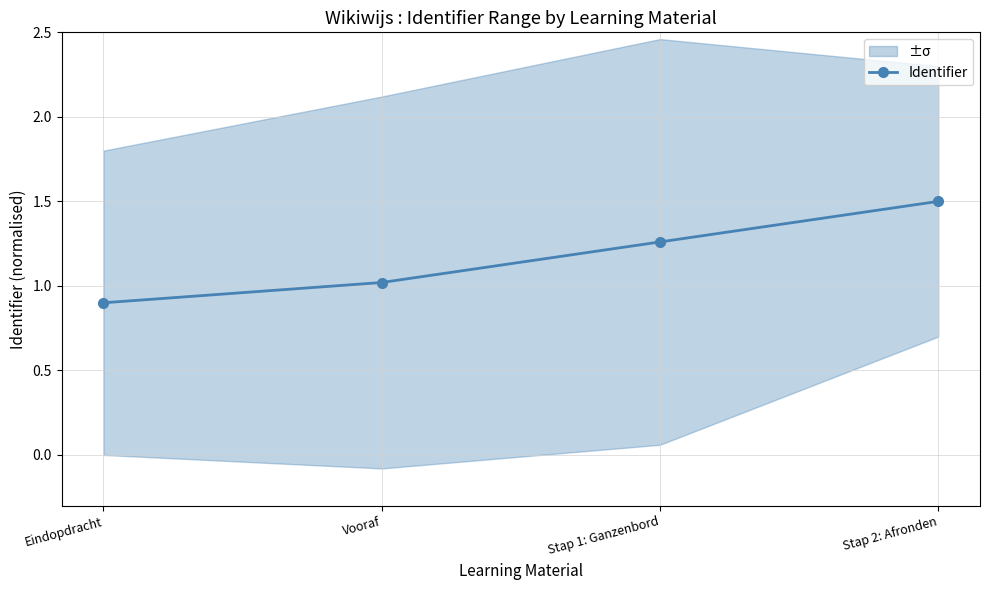

At which category does the chart reach its peak across all series?

Stap 2: Afronden